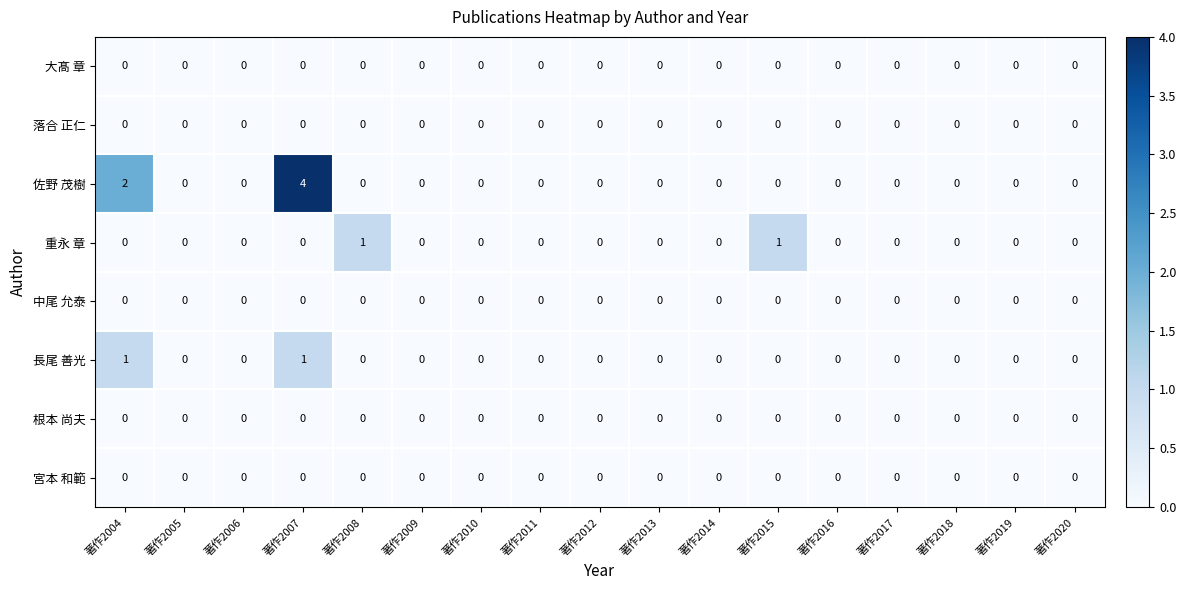

What is the greatest value displayed?

4